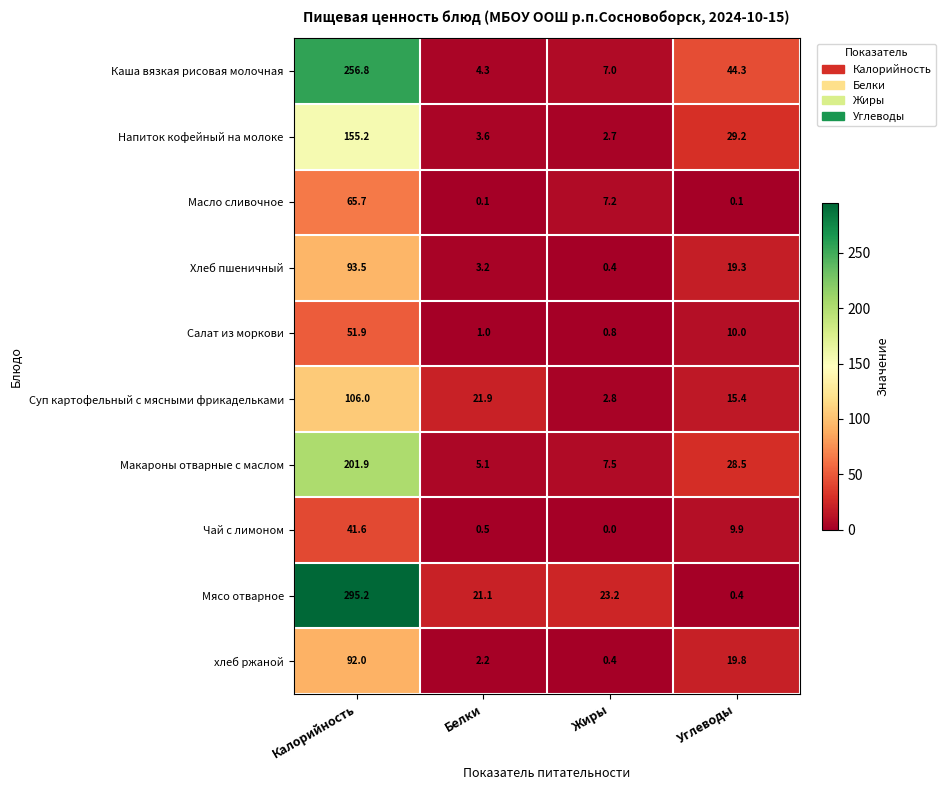

How many categories are shown in the chart?

4